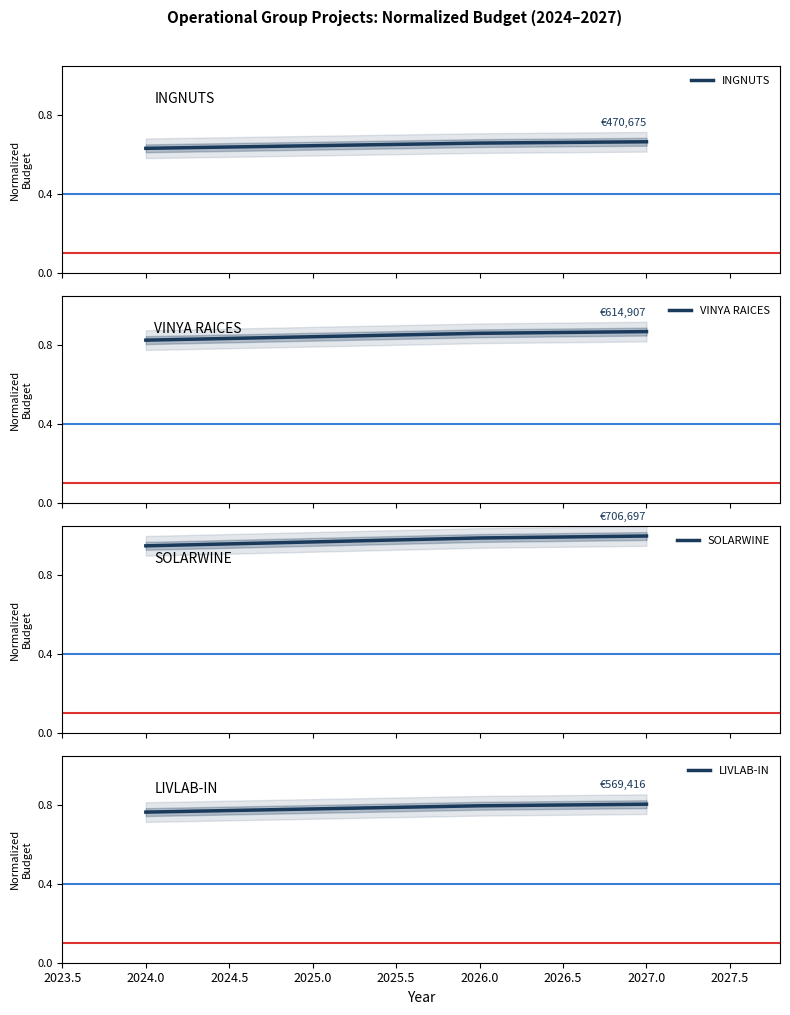

Is it true that LIVLAB-IN equals 1.4 at 2026.0?

False